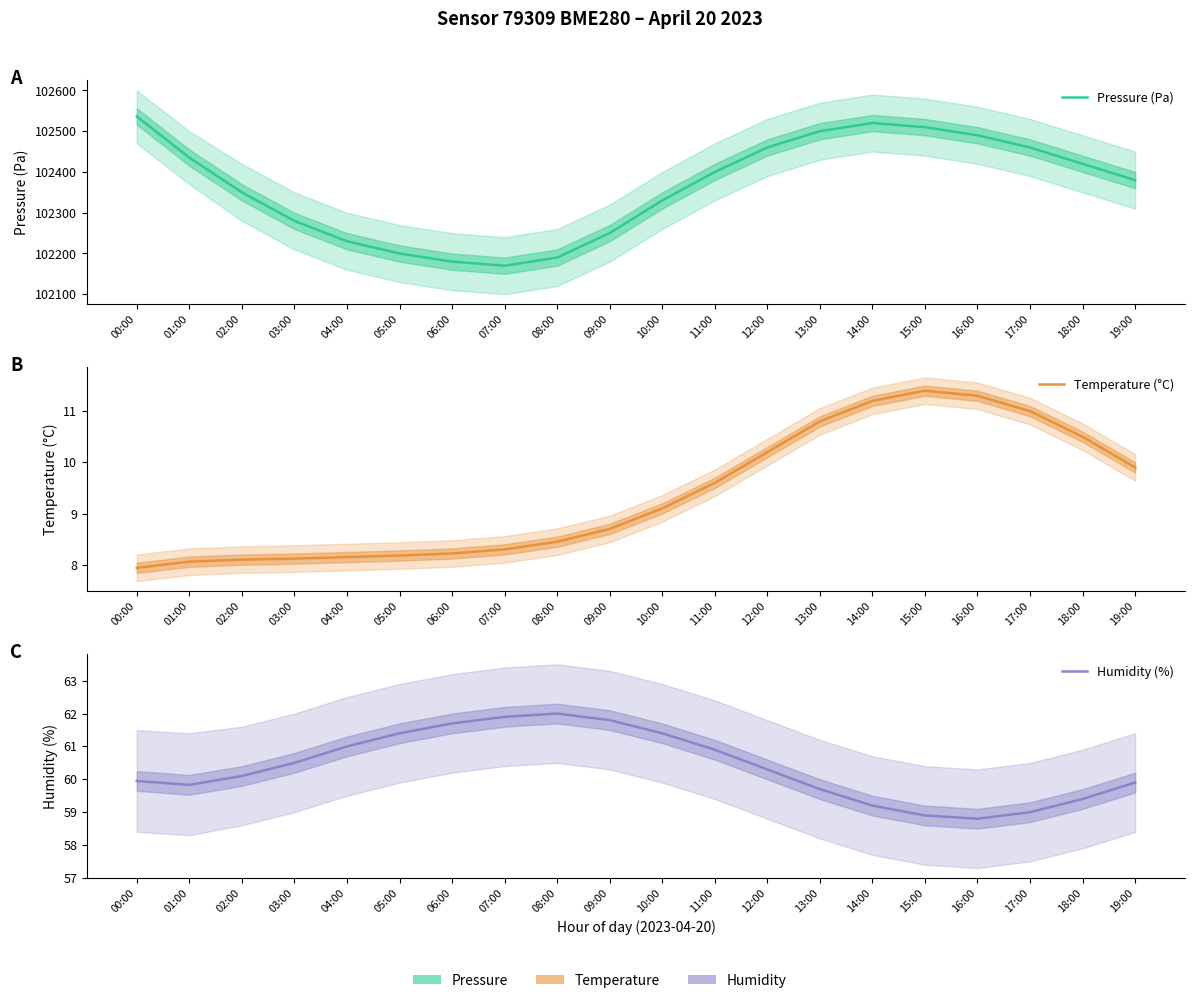

What is the minimum value shown in the chart?

7.9